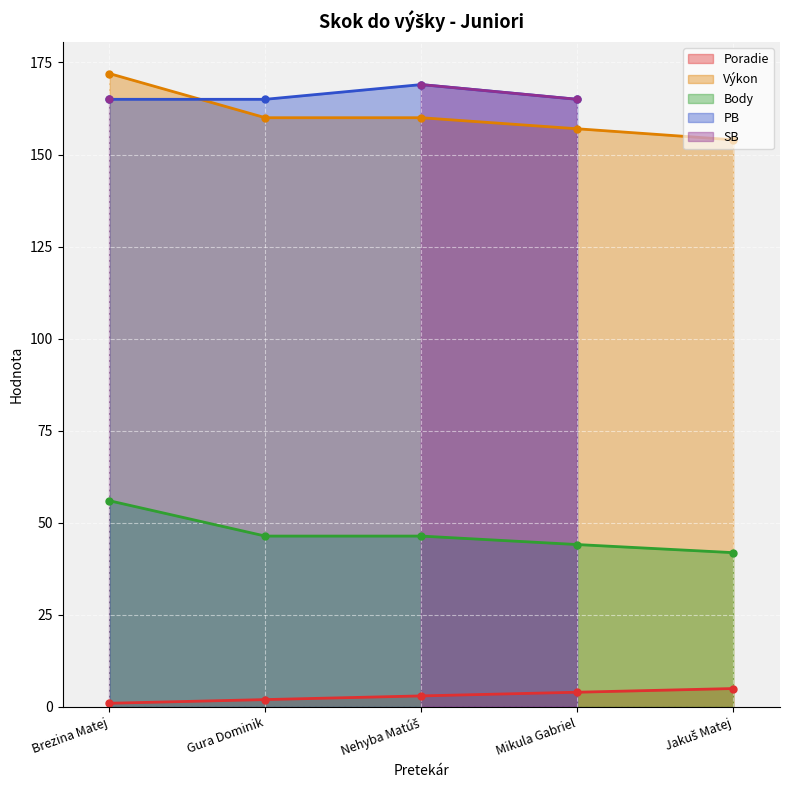

True or false: Výkon and Body intersect in this chart.

False